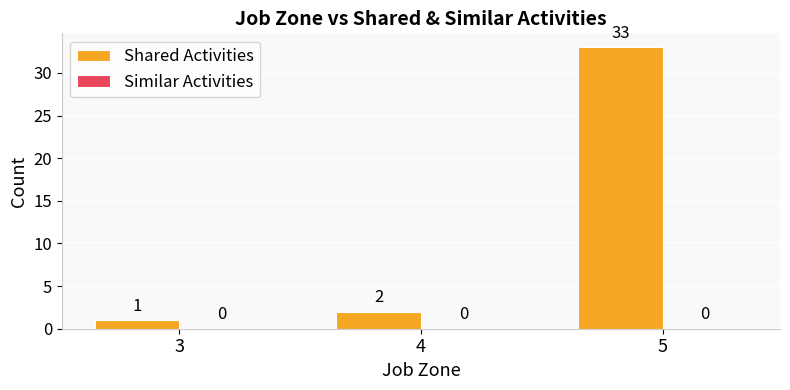

What is the greatest value displayed?

33